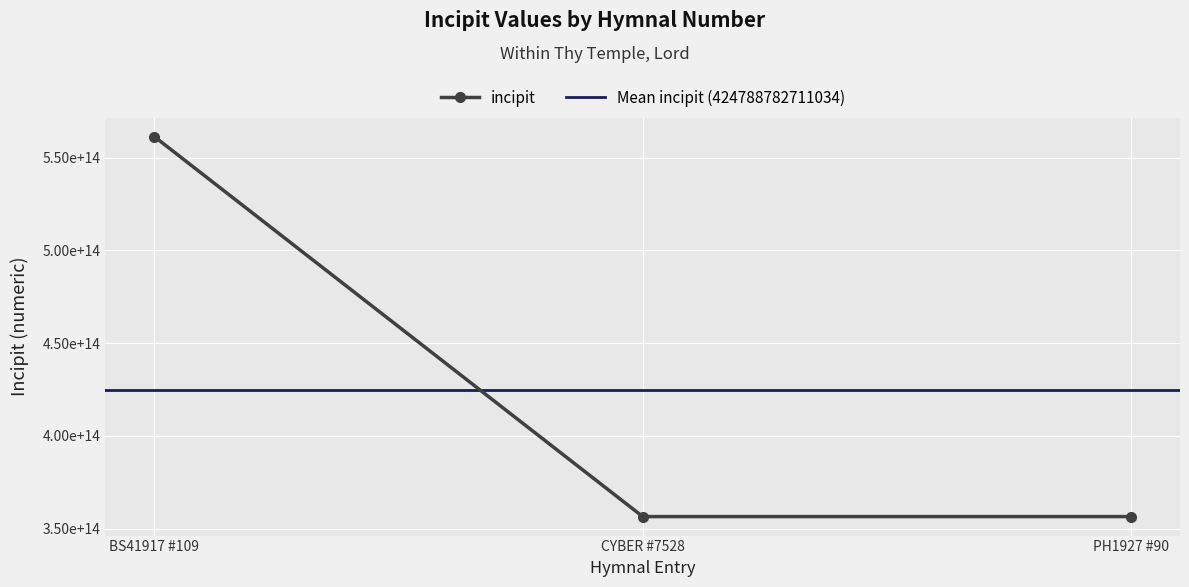

Rank the categories by value from lowest to highest.

CYBER #7528, PH1927 #90, BS41917 #109